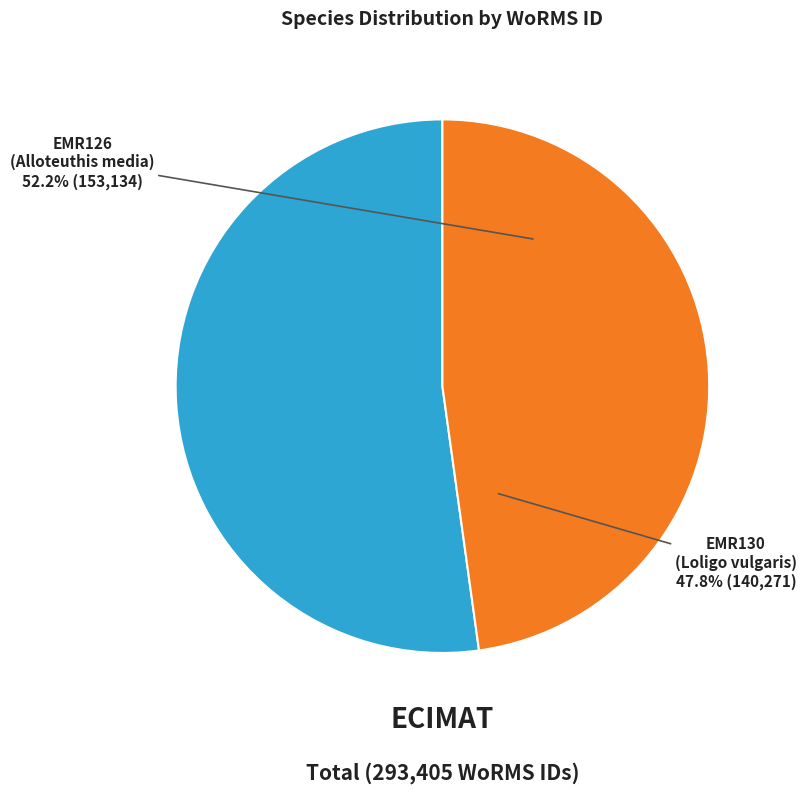

What is the smallest slice in the pie chart?

EMR130 (Loligo vulgaris)